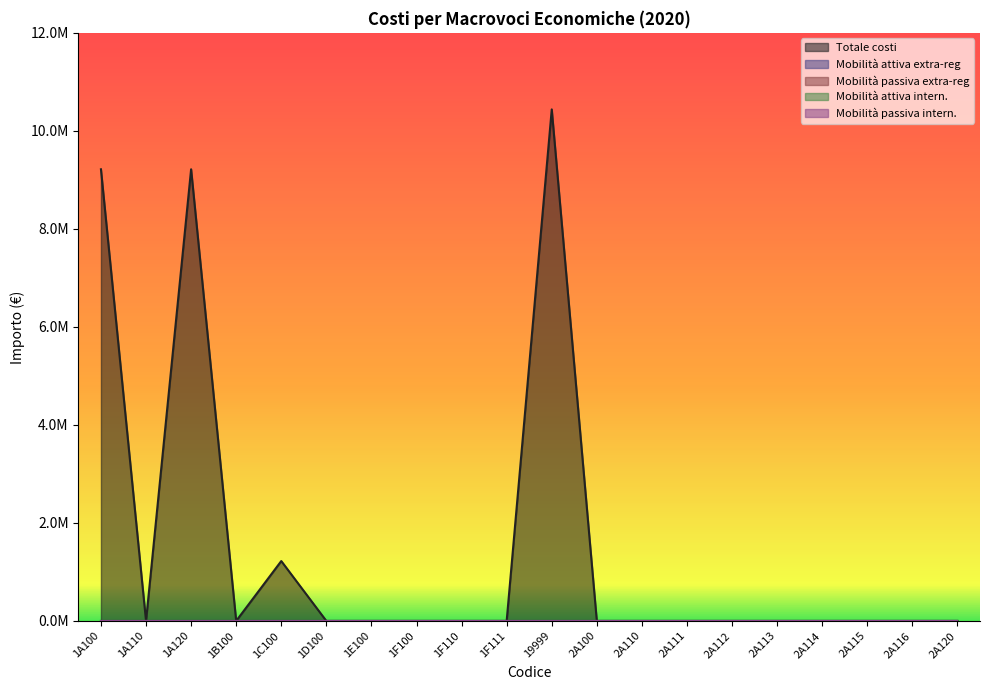

Does the chart have visible grid lines?

No